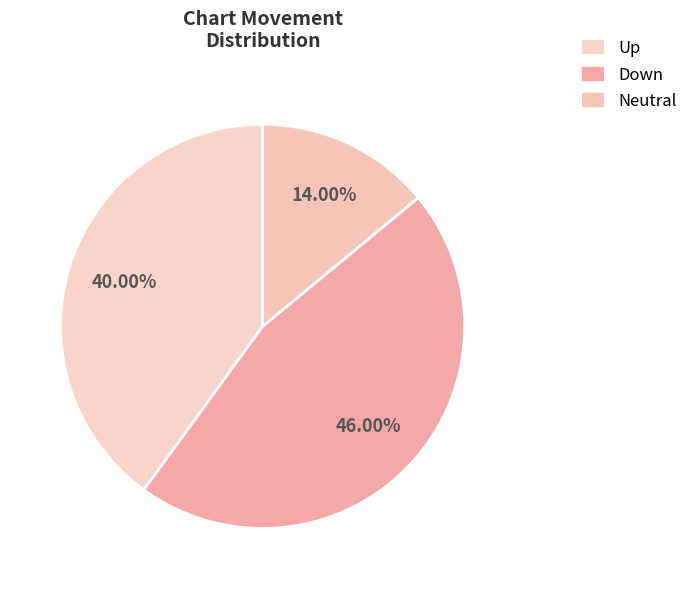

How many slices are in this pie chart?

3